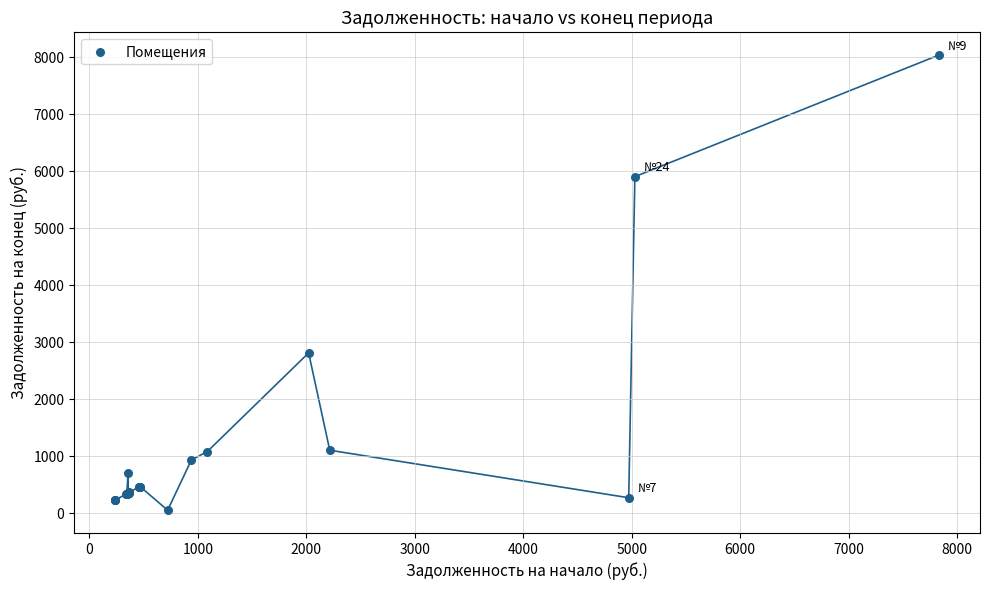

What Y value in the scatter plot is closest to 4049?

2817.3